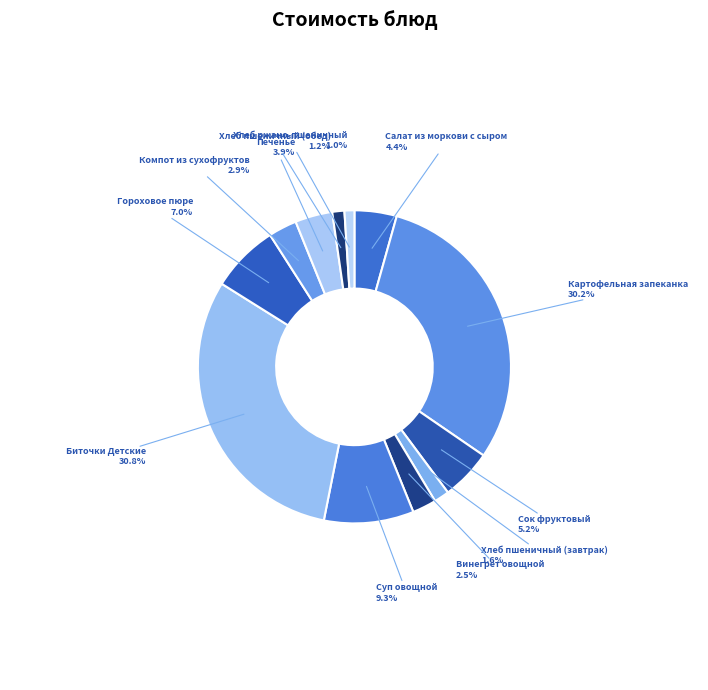

Count the number of slices in the pie.

12